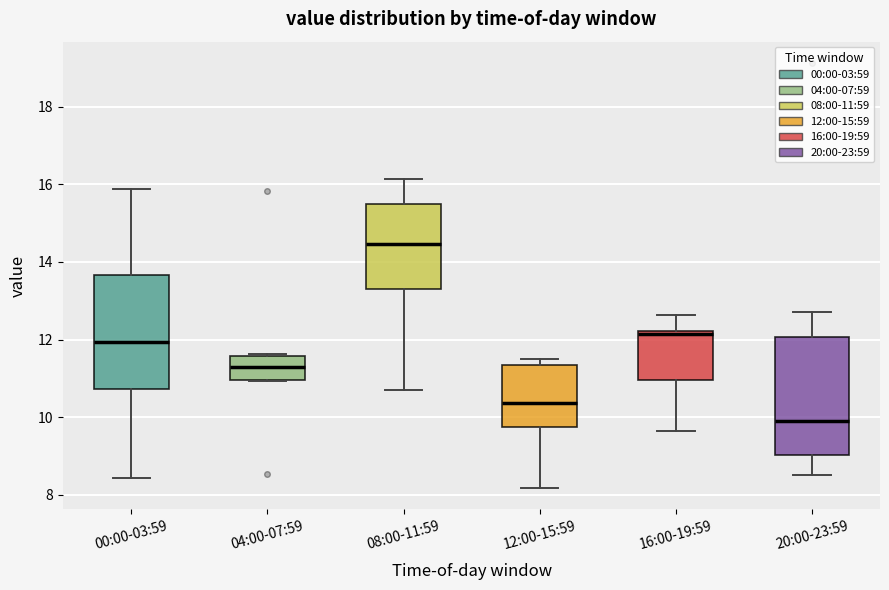

Where is the upper edge of the box for 08:00-11:59 on the y-axis? The values are not printed on the chart, so give them approximately, as read against the axis.

15.4